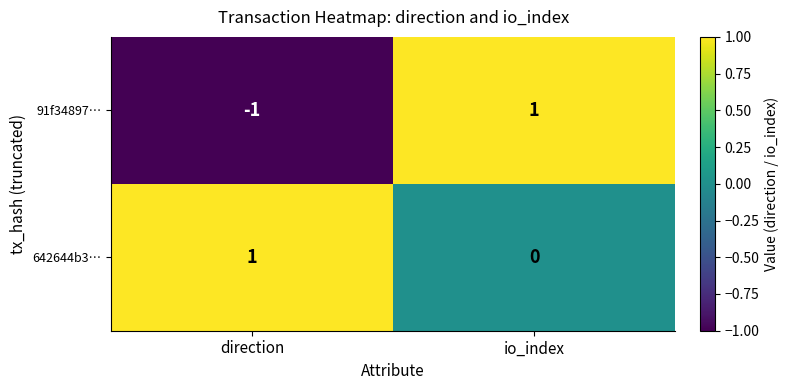

Where is 642644b3… nearest to the value 0?

io_index